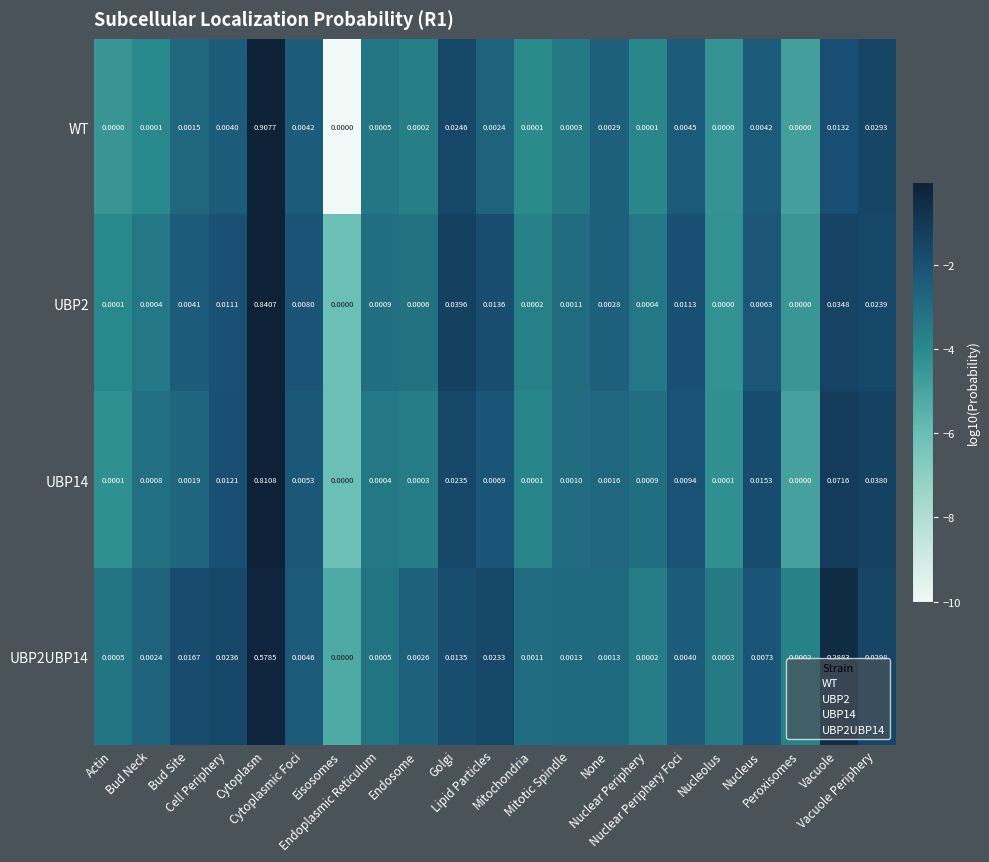

At which category is the sum across all series the highest?

Cytoplasm